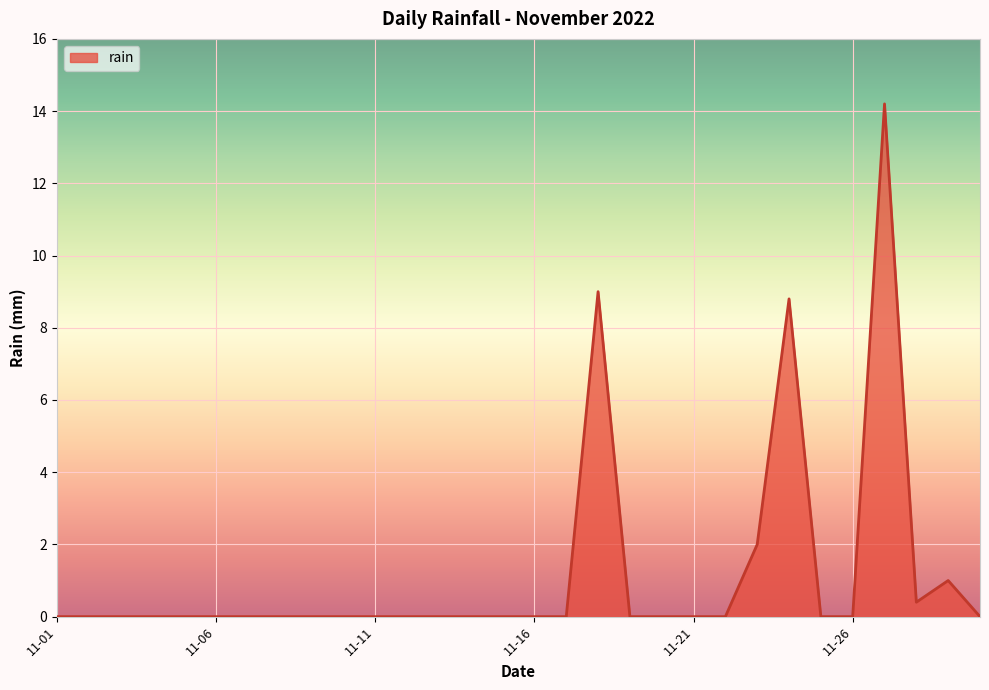

What is the greatest value displayed?

14.2